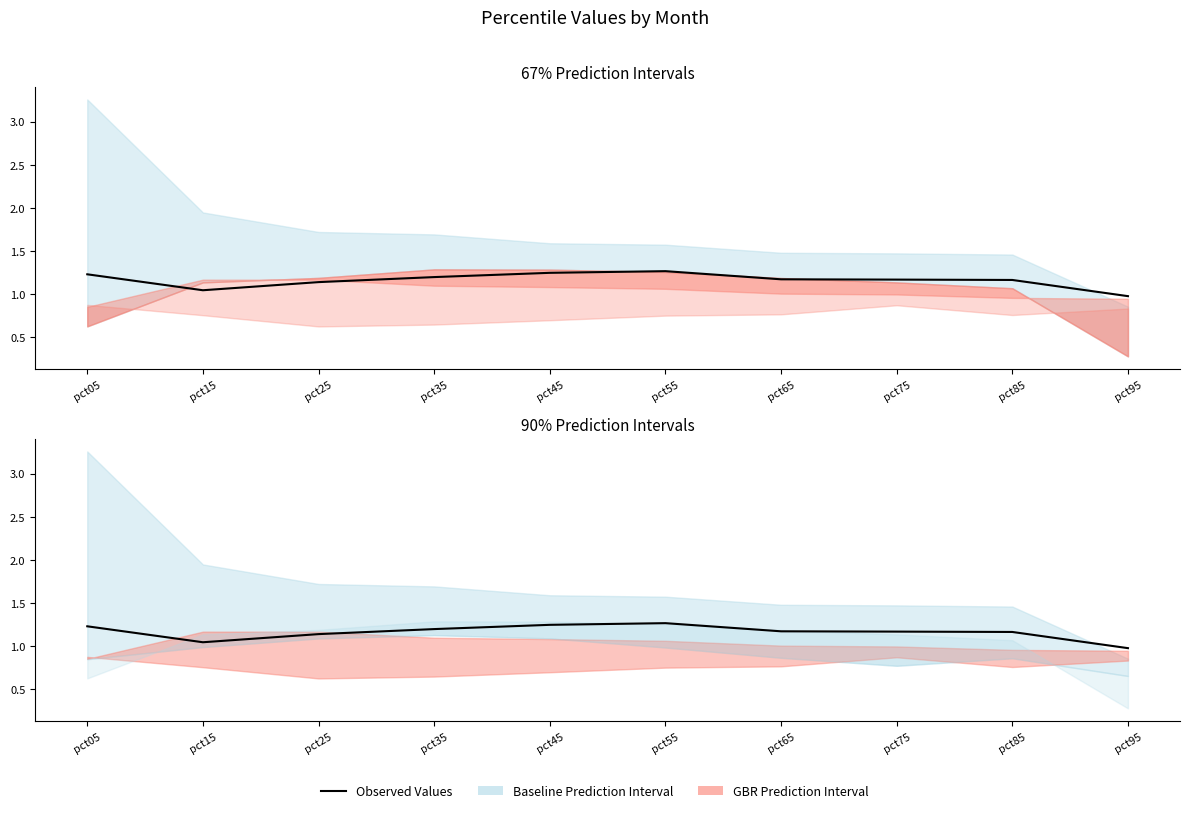

How many data points does each series have?

10